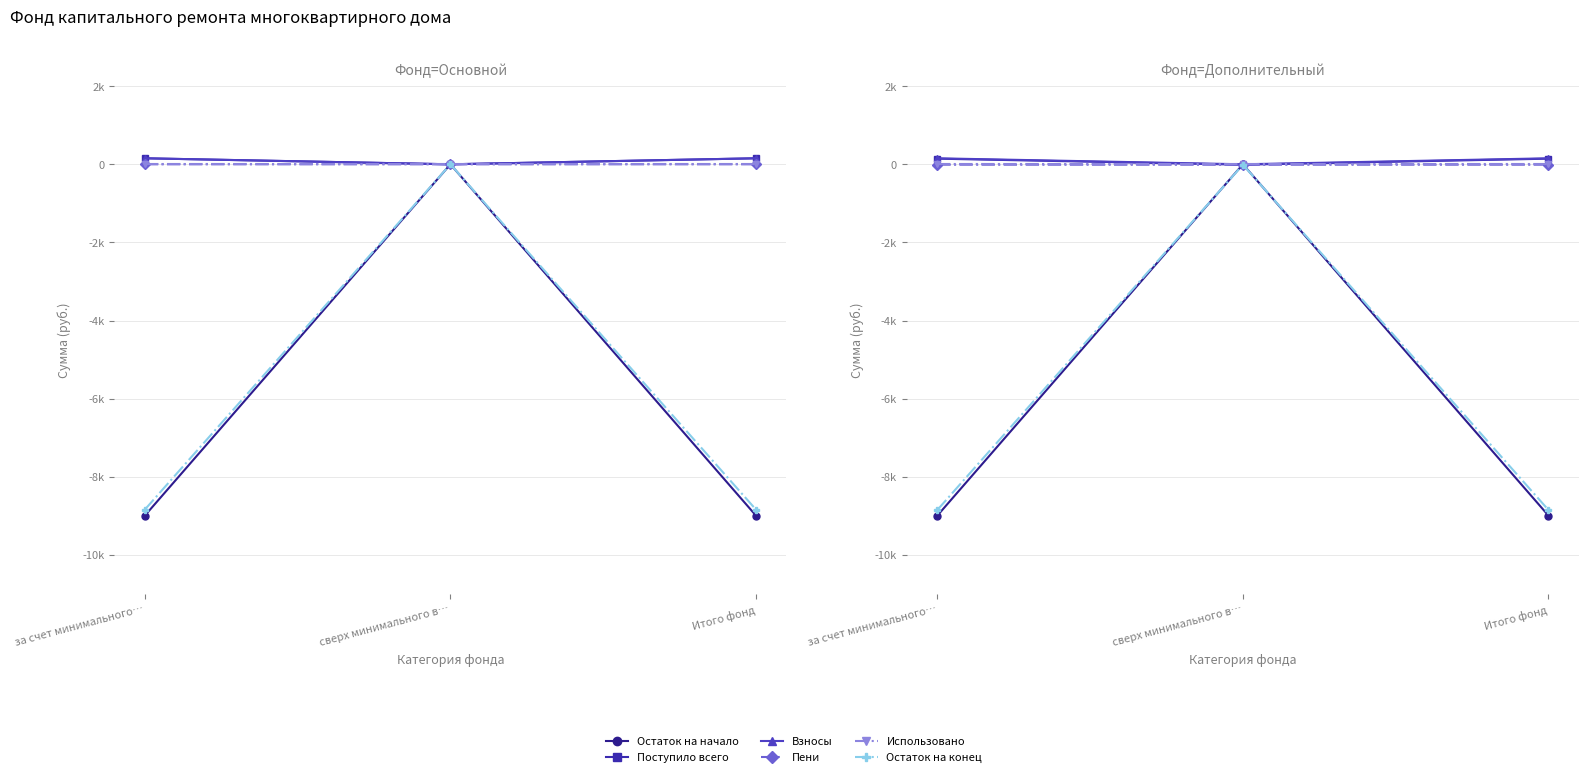

What is the average value of the Остаток на конец series?

-5902.5